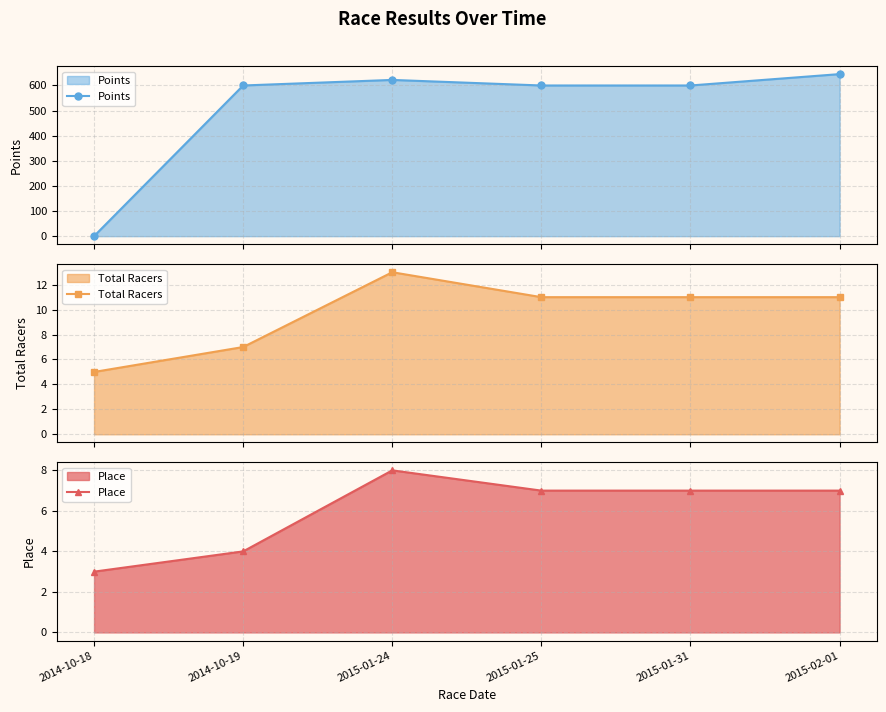

How many lines are shown in the chart?

3